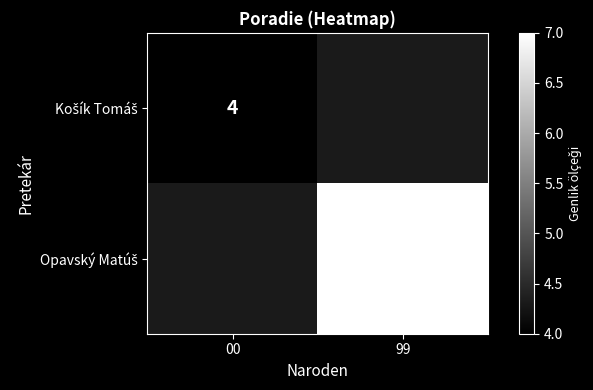

Which category has the lowest value across all series?

00